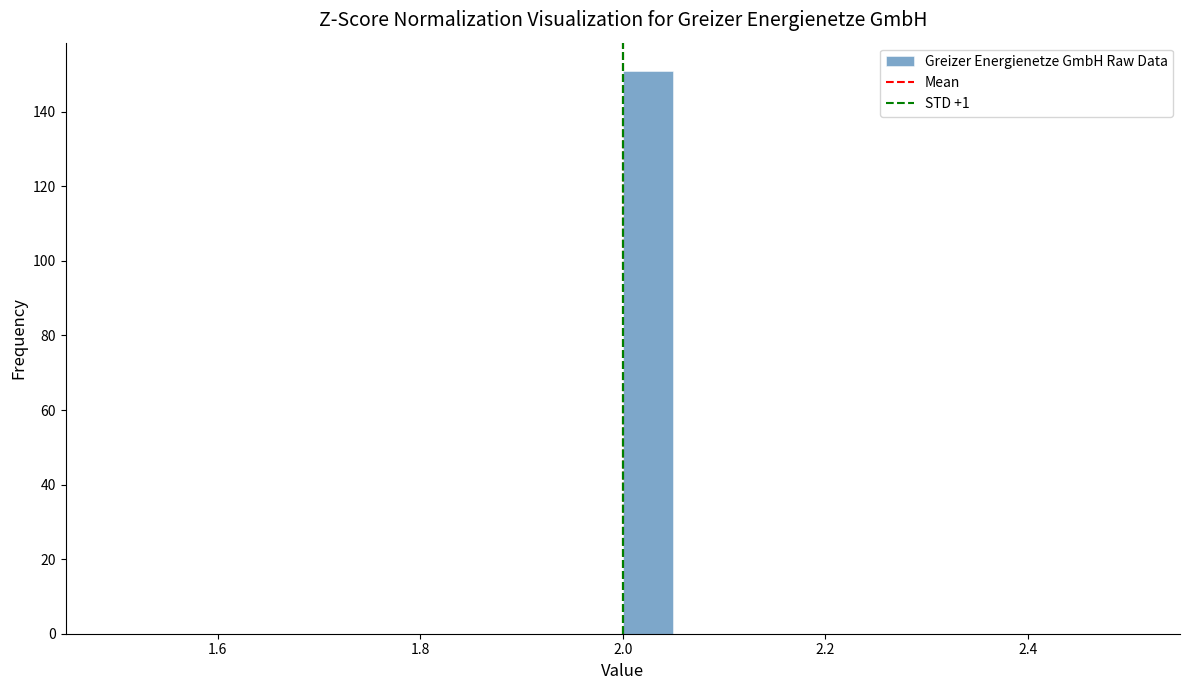

Around what value on the x-axis is the tallest bar? Give the approximate position of its centre, as read against the axis.

2.02